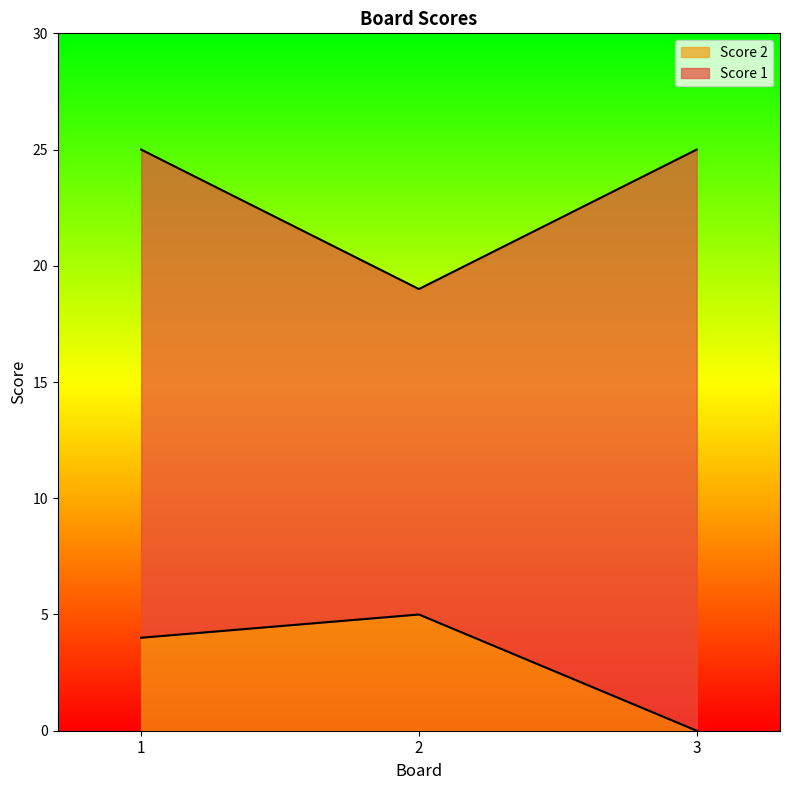

At which label is Score 2 closest to 2?

1